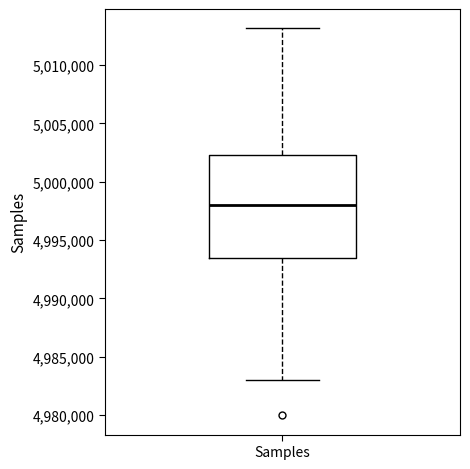

Where does the lower whisker of the box for Samples end on the y-axis? The values are not printed on the chart, so give them approximately, as read against the axis.

4983000